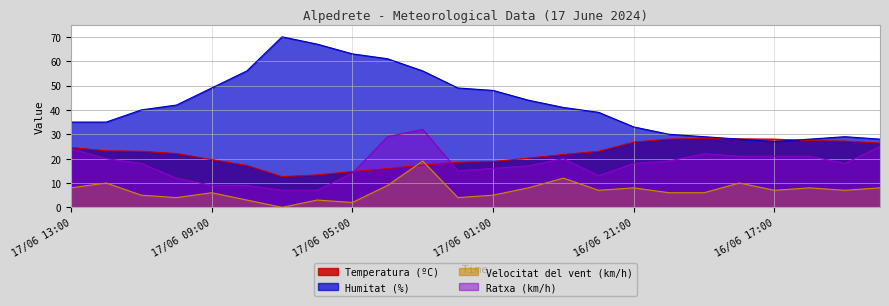

What is the label of the 20th point from the left?

16/06 18:00